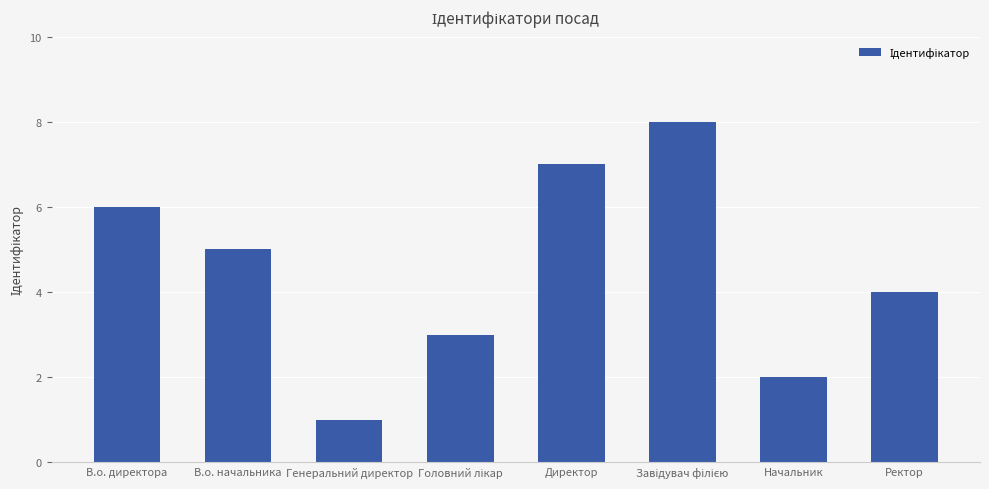

What is the ratio of the value at В.о. начальника to the value at В.о. директора?

0.8